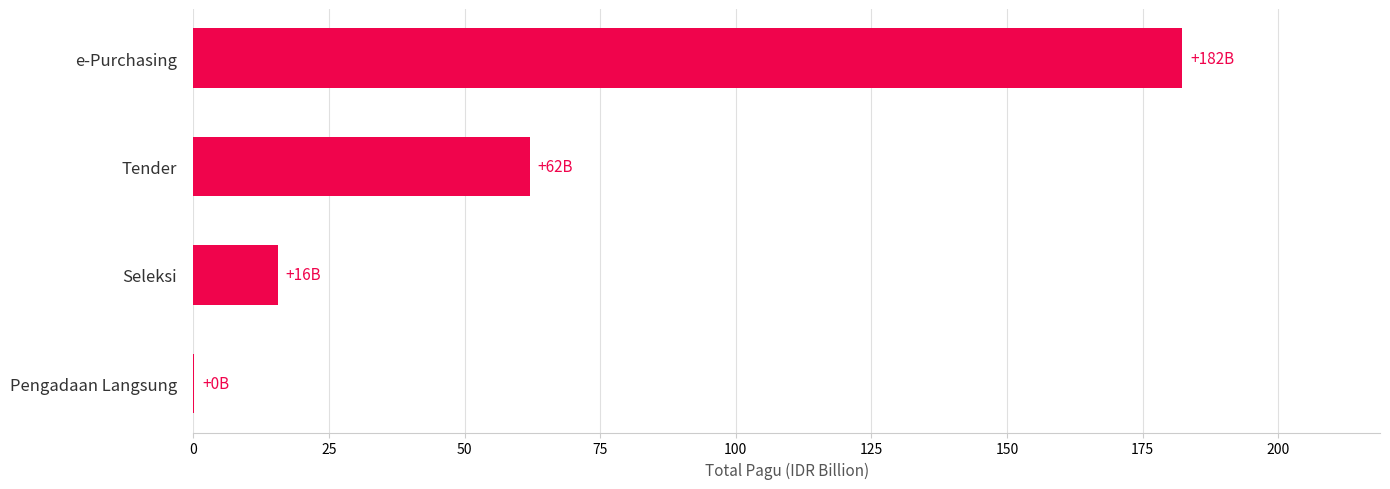

At which label is the value closest to 91?

Tender